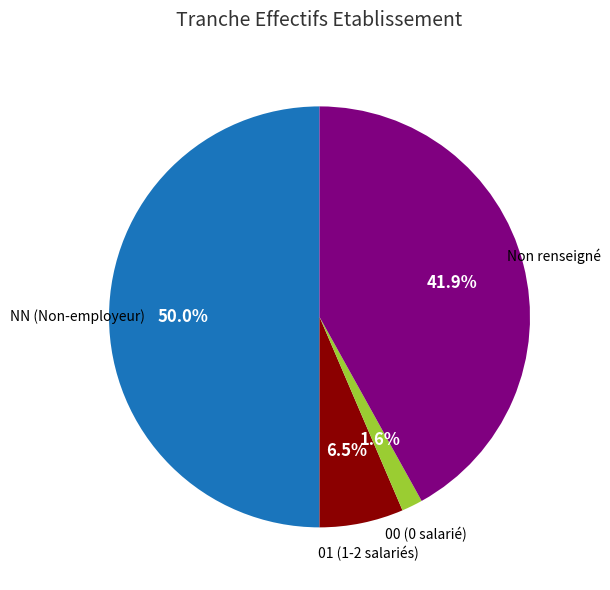

Which slice is the largest?

NN (Non-employeur)